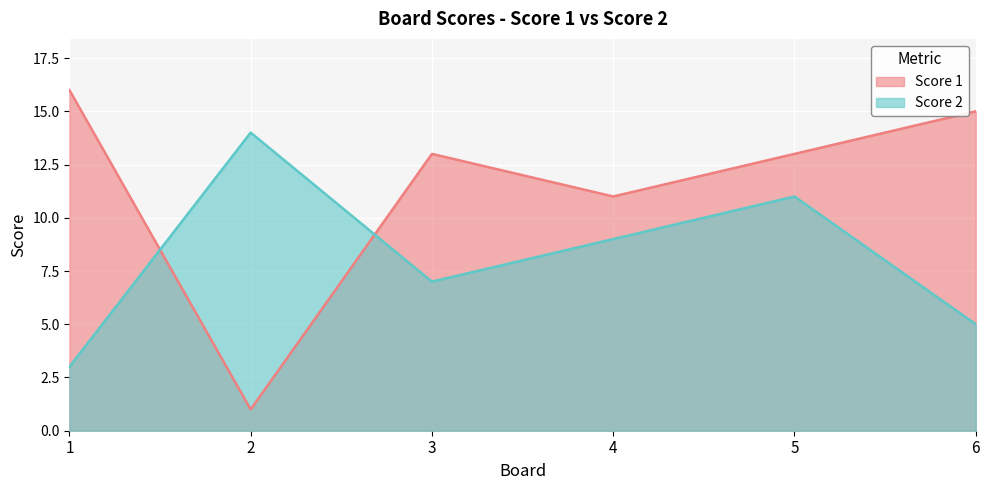

Is the value of Score 1 at 6 greater than the value of Score 2 at 4?

Yes